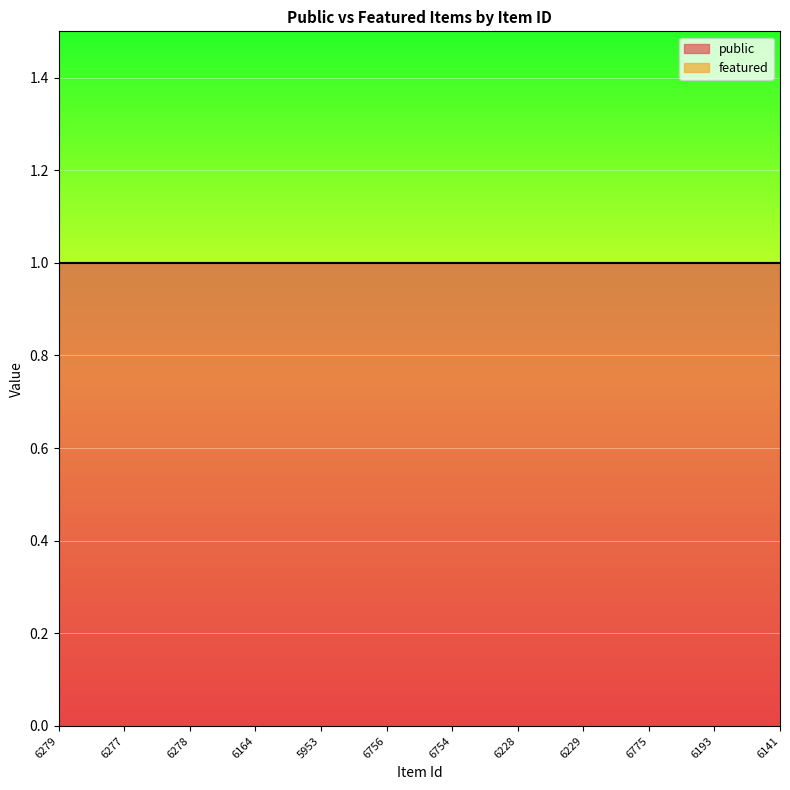

Between 6754 and 6279, which is larger?

6754